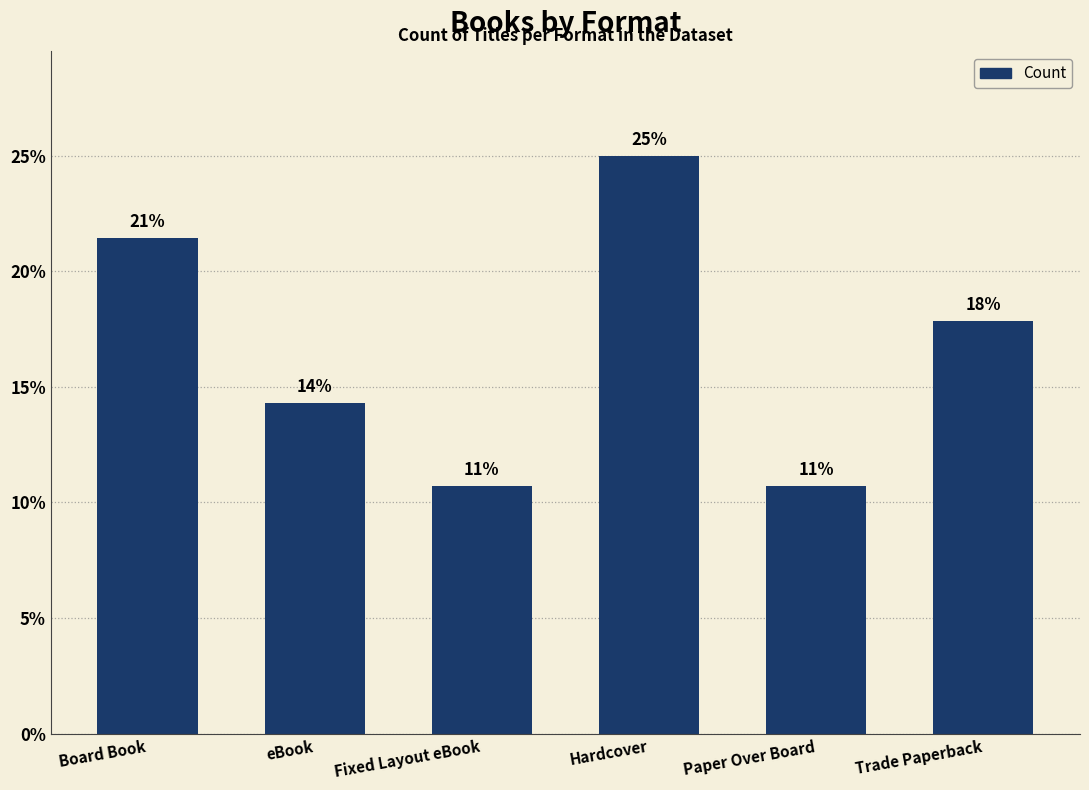

At which label does the data first exceed 17?

Board Book